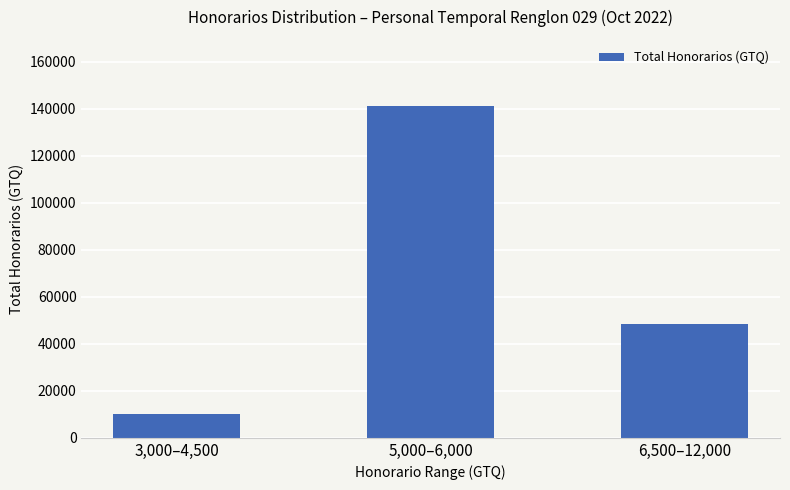

Reading right to left, transcribe all the data shown in this chart.

6,500–12,000=48500	5,000–6,000=141000	3,000–4,500=10250